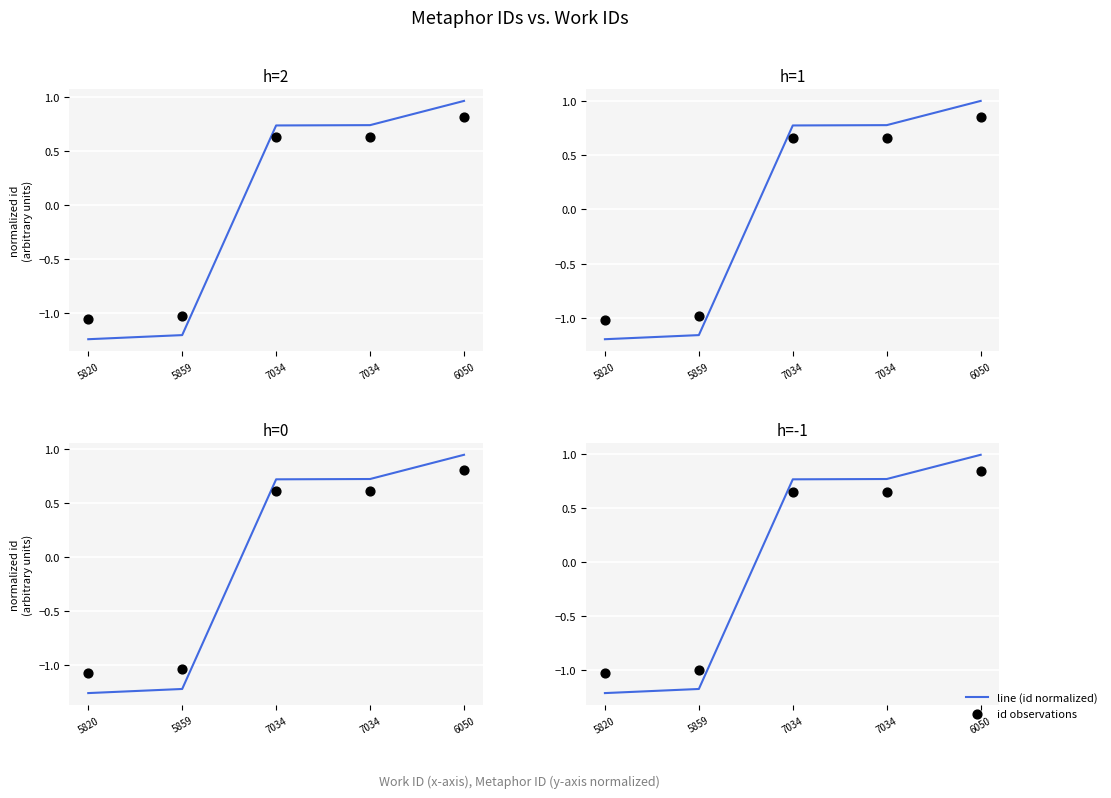

Which series has the largest Y range (max minus min)?

line (id normalized)